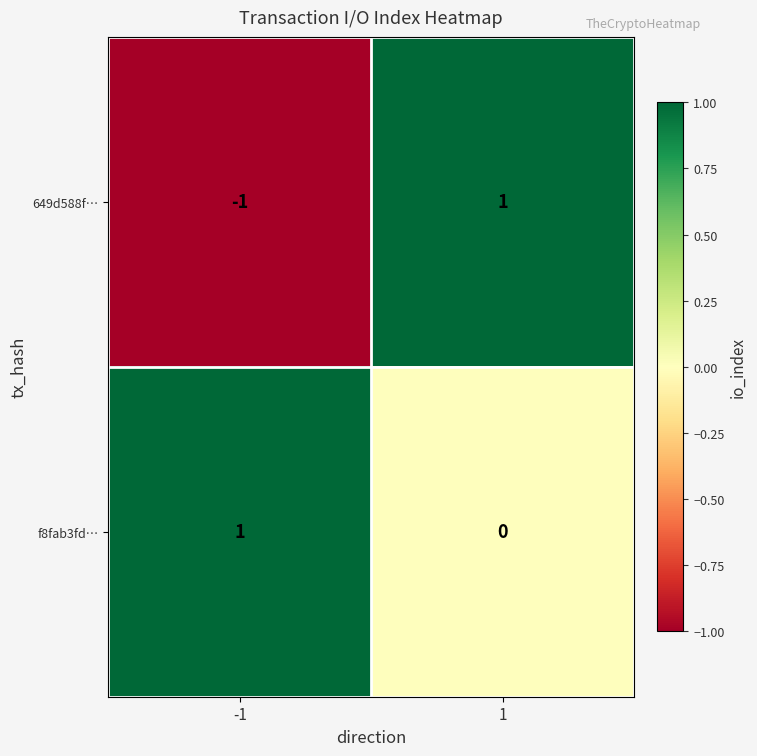

Which series has the largest range (max minus min)?

649d588f…